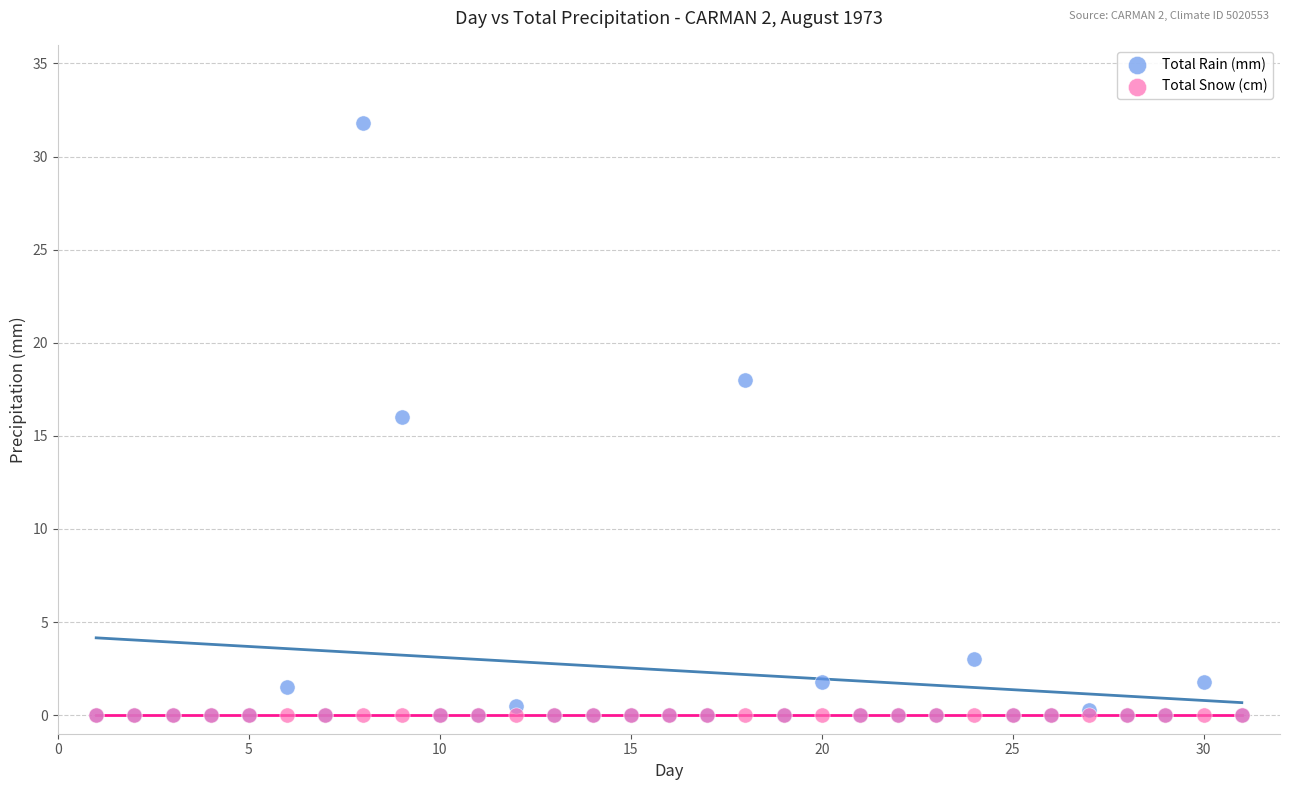

In the Total Rain (mm) series, what Y value is closest to 15?

16.0